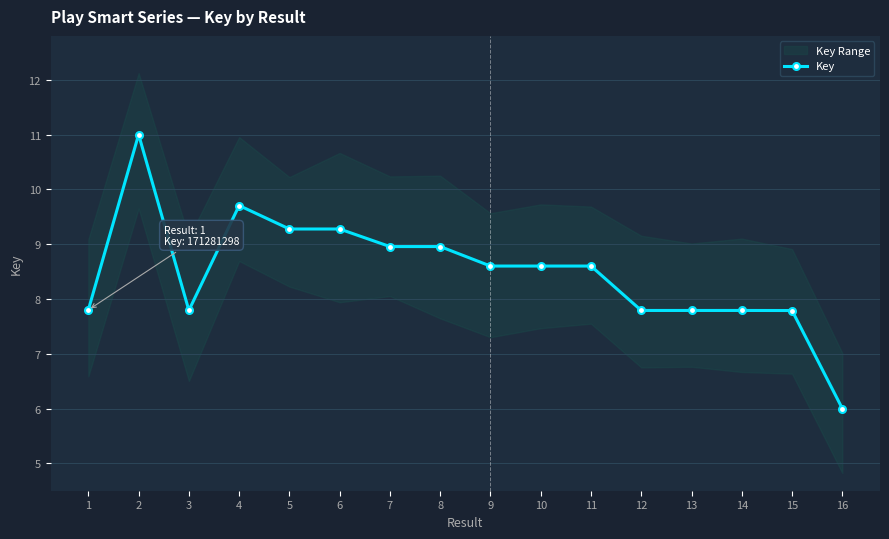

List the labels in order of value, smallest first.

16, 15, 13, 12, 14, 3, 1, 10, 11, 9, 7, 8, 6, 5, 4, 2